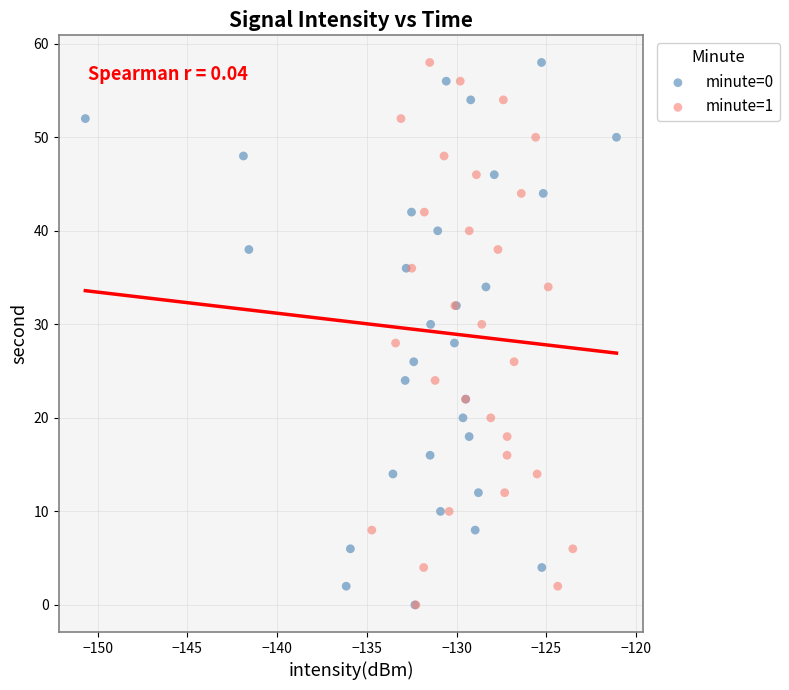

What are all the series names shown in the legend?

minute=0, minute=1